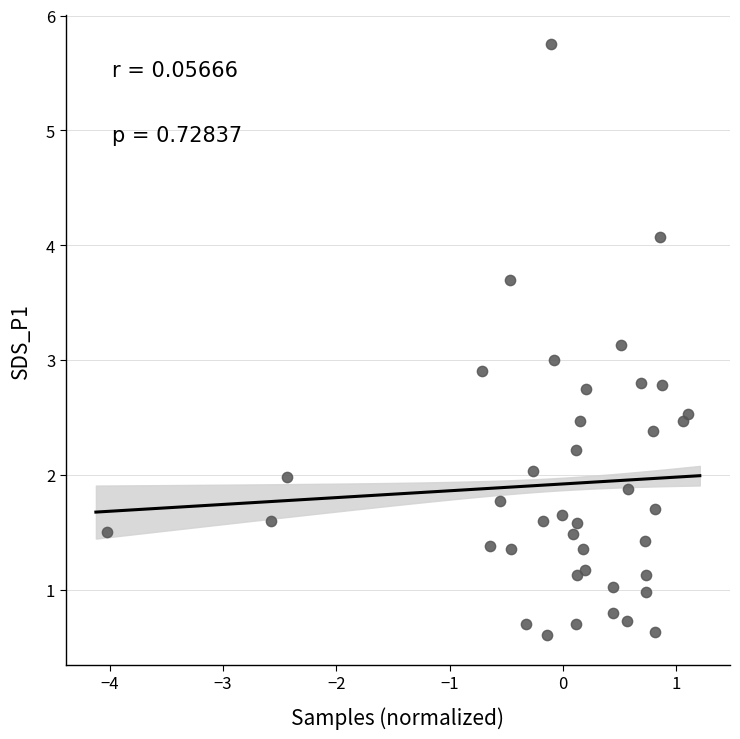

What is the range of X values (max minus min)?

5.1